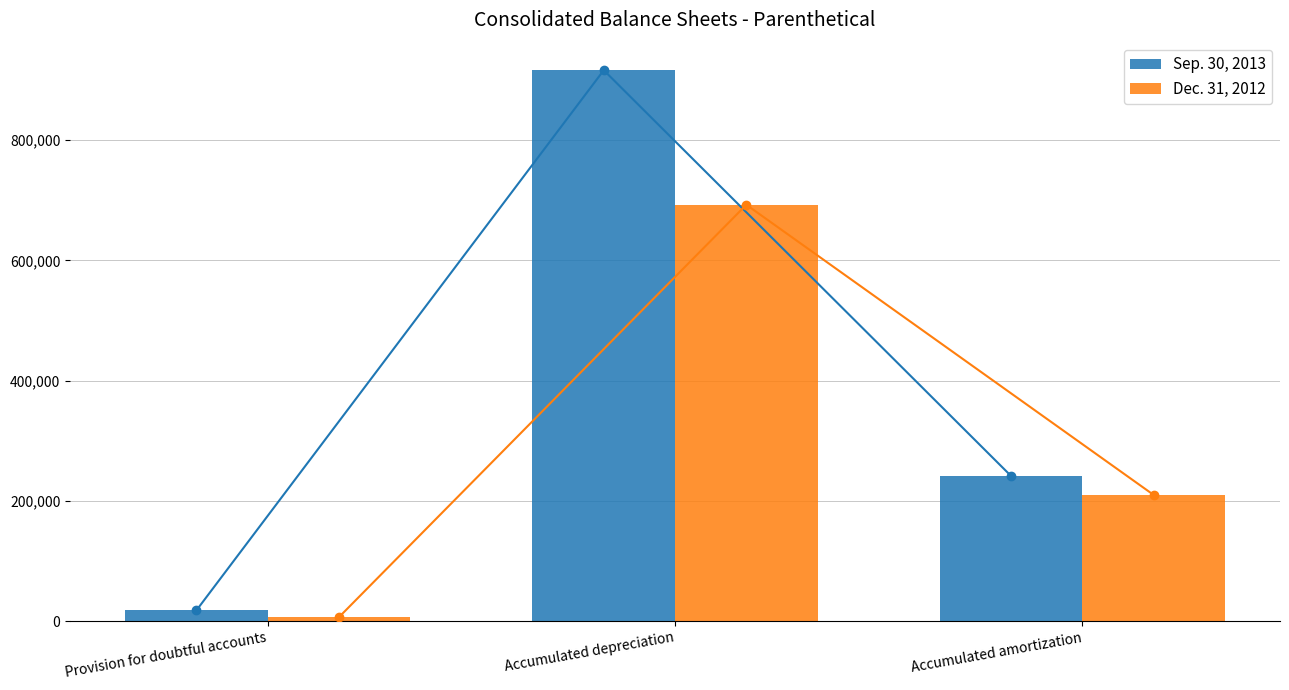

The value of Dec. 31, 2012 at Accumulated amortization is 108558. True or false?

False